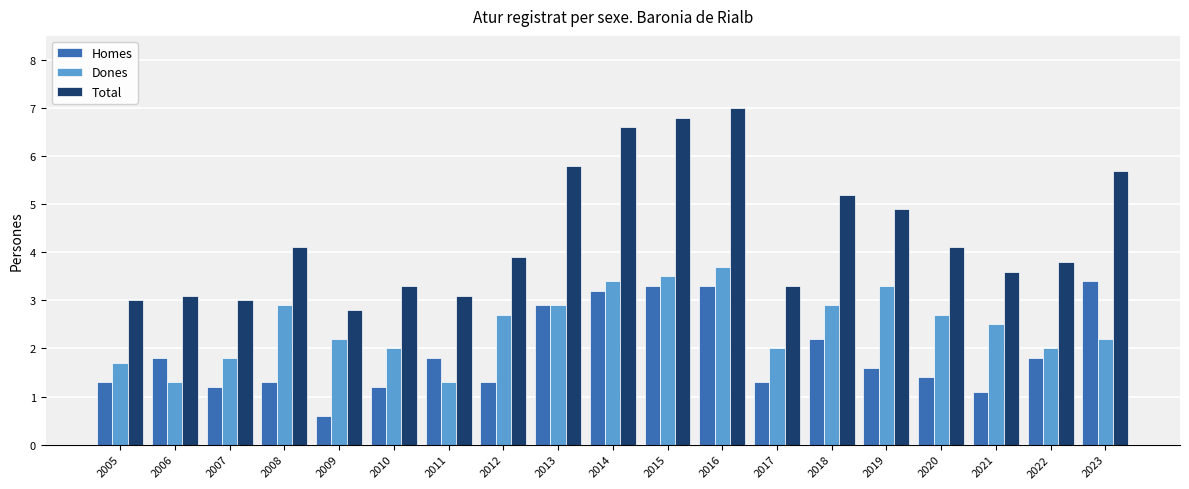

Reading left to right, extract all data points from this chart.

Homes: 2005=1.3	2006=1.8	2007=1.2	2008=1.3	2009=0.6	2010=1.2	2011=1.8	2012=1.3	2013=2.9	2014=3.2	2015=3.3	2016=3.3	2017=1.3	2018=2.2	2019=1.6	2020=1.4	2021=1.1	2022=1.8	2023=3.4
Dones: 2005=1.7	2006=1.3	2007=1.8	2008=2.9	2009=2.2	2010=2.0	2011=1.3	2012=2.7	2013=2.9	2014=3.4	2015=3.5	2016=3.7	2017=2.0	2018=2.9	2019=3.3	2020=2.7	2021=2.5	2022=2.0	2023=2.2
Total: 2005=3.0	2006=3.1	2007=3.0	2008=4.1	2009=2.8	2010=3.3	2011=3.1	2012=3.9	2013=5.8	2014=6.6	2015=6.8	2016=7.0	2017=3.3	2018=5.2	2019=4.9	2020=4.1	2021=3.6	2022=3.8	2023=5.7